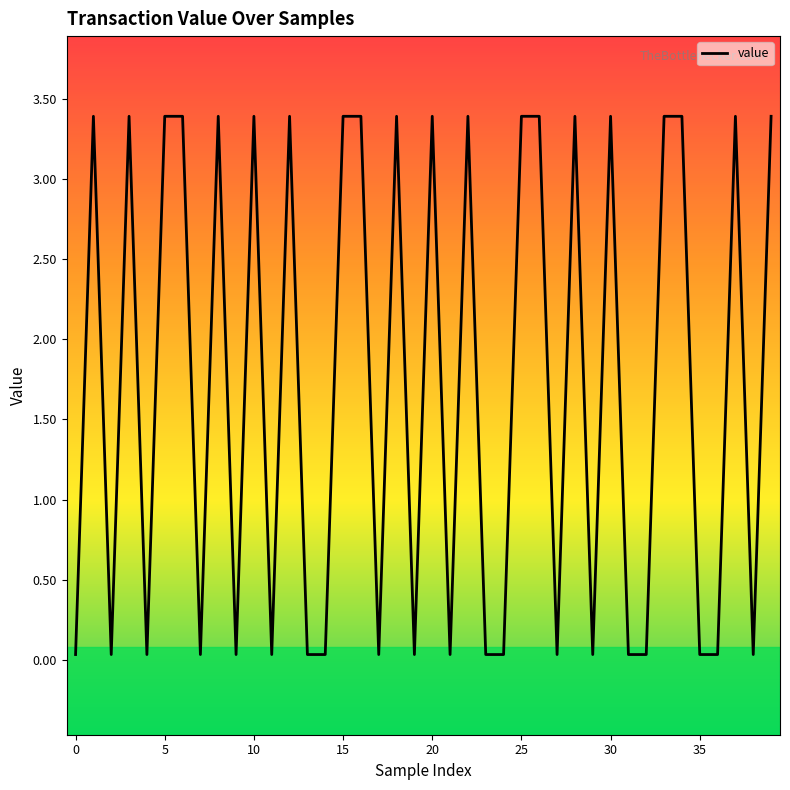

What is the difference between the maximum and minimum values?

3.4